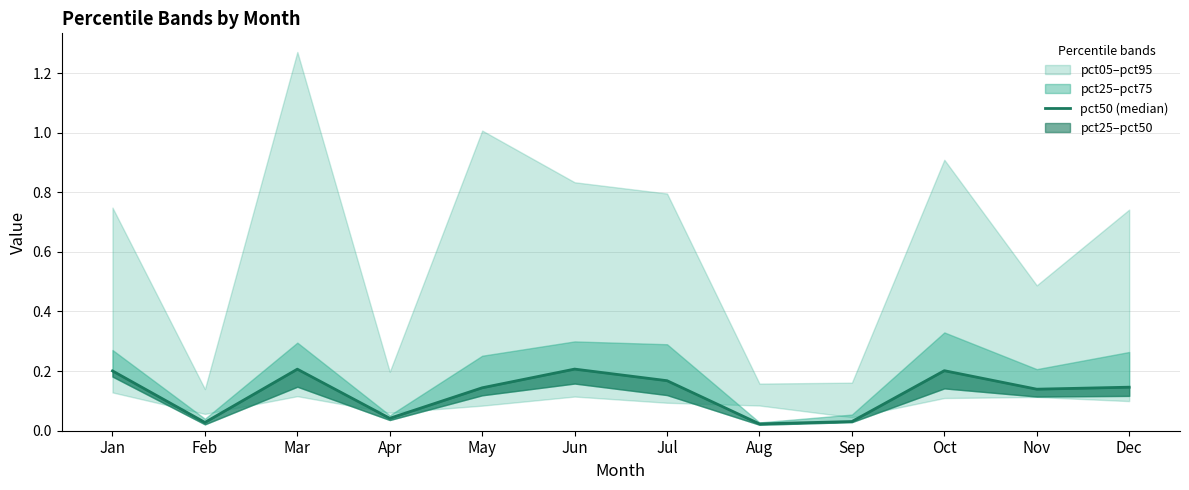

List the labels in order of value, smallest first.

Aug, Feb, Sep, Apr, Nov, May, Dec, Jul, Jan, Oct, Mar, Jun